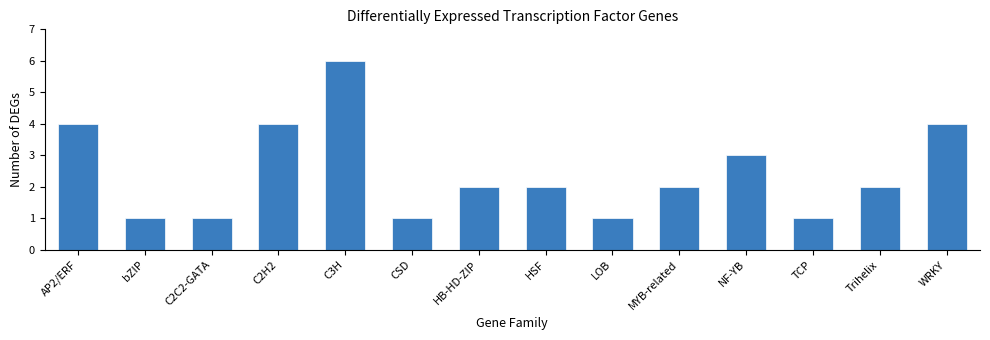

At which label does the data first exceed 2?

AP2/ERF